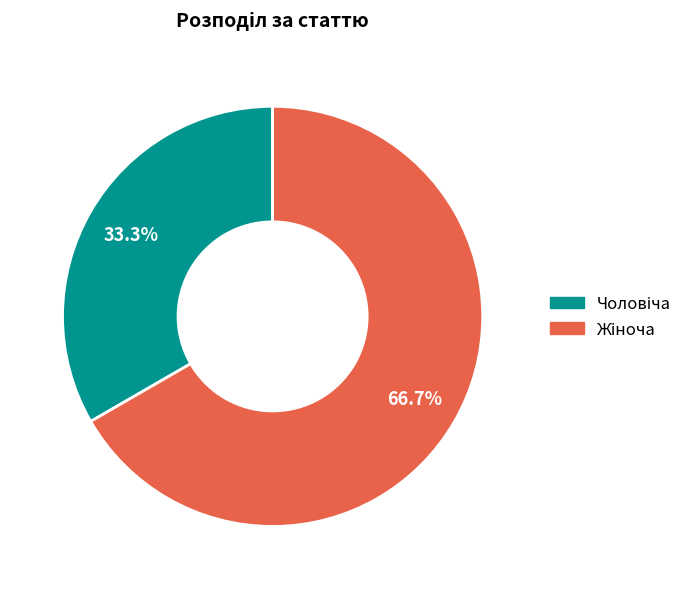

Is there a majority slice in this chart?

Yes